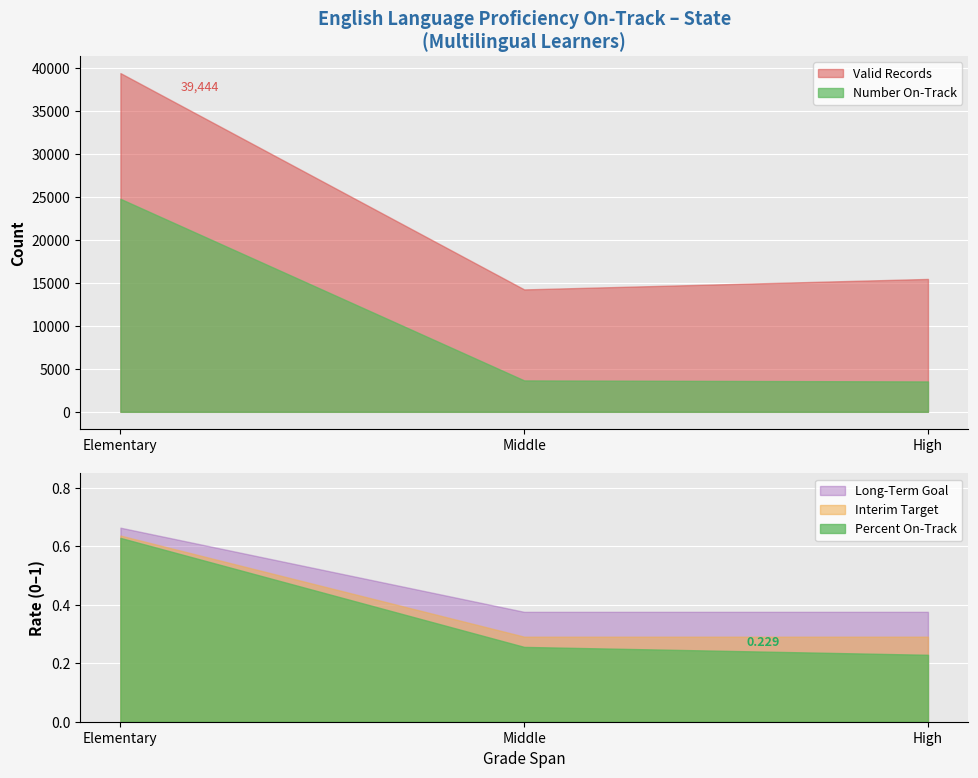

Does the chart display data point markers on the line(s)?

No